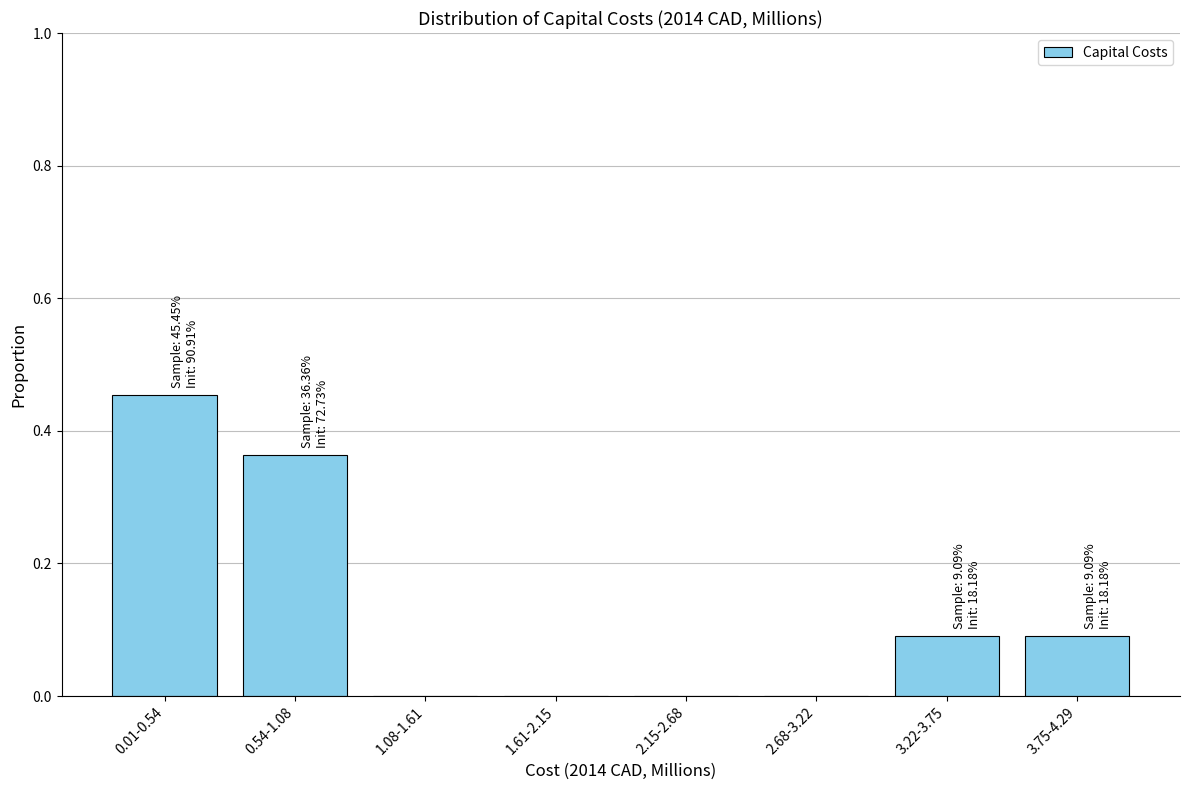

At which category does the chart reach its peak across all series?

0.01-0.54